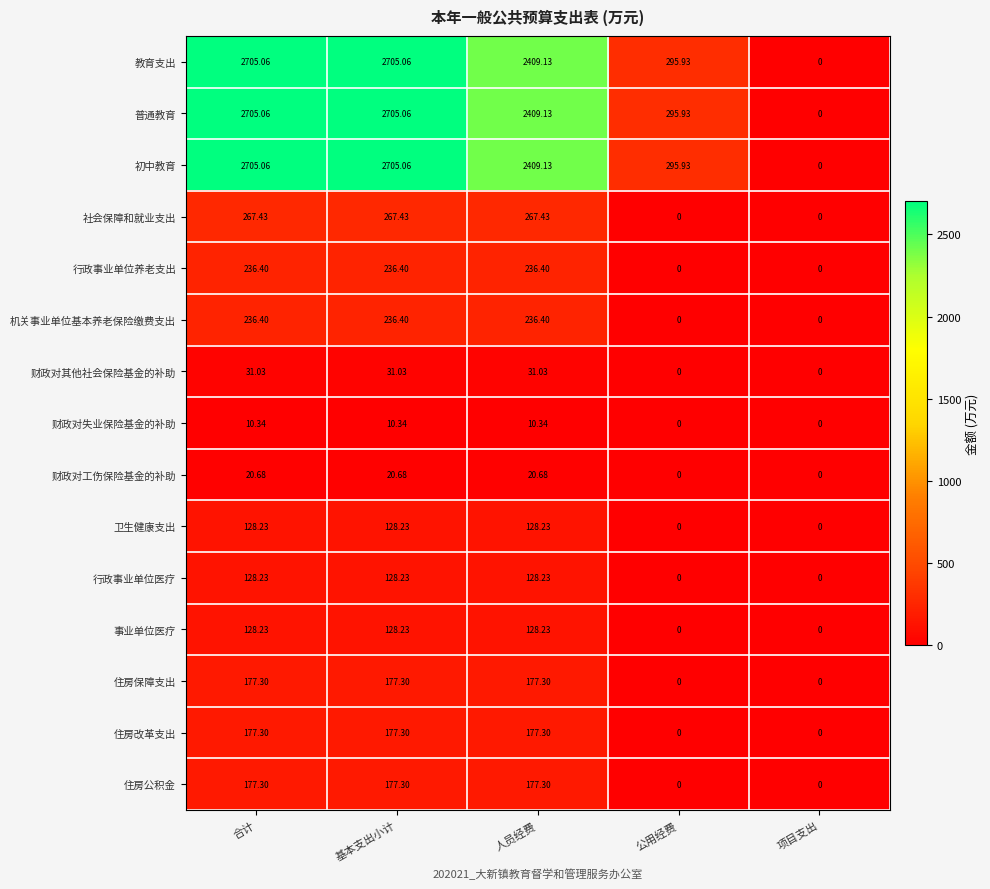

Is the value of 卫生健康支出 at 人员经费 greater than the value of 财政对工伤保险基金的补助 at 合计?

Yes